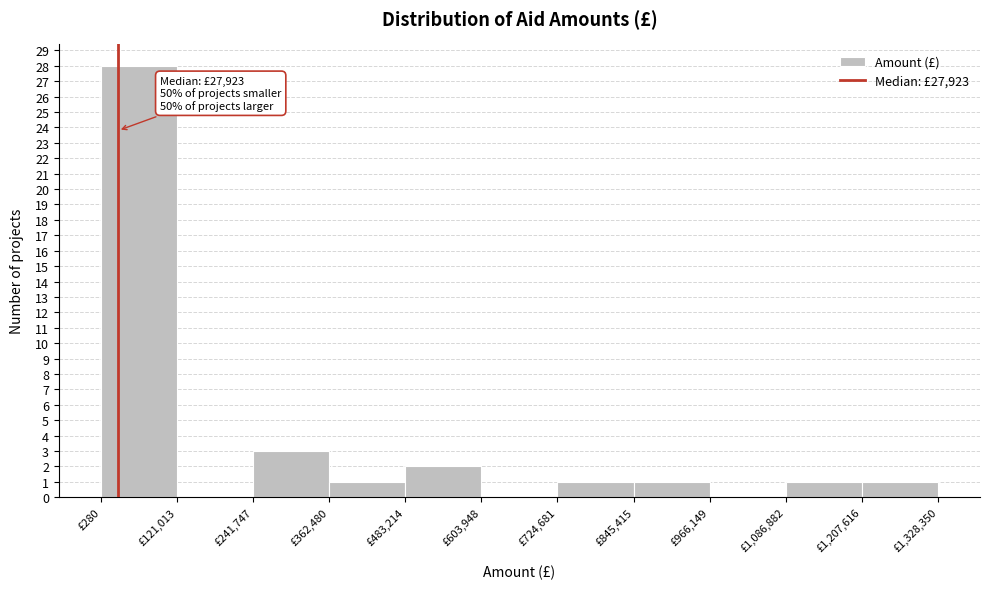

Over which range of the x-axis is the bar tallest?

0 to 120000